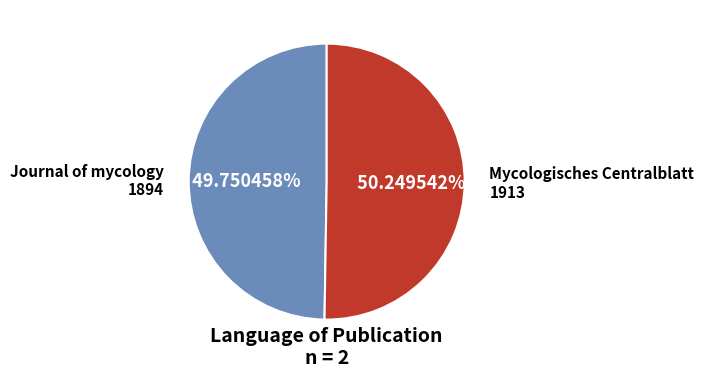

Approximately how many times larger is the value at Mycologisches Centralblatt compared to Journal of mycology?

1.0